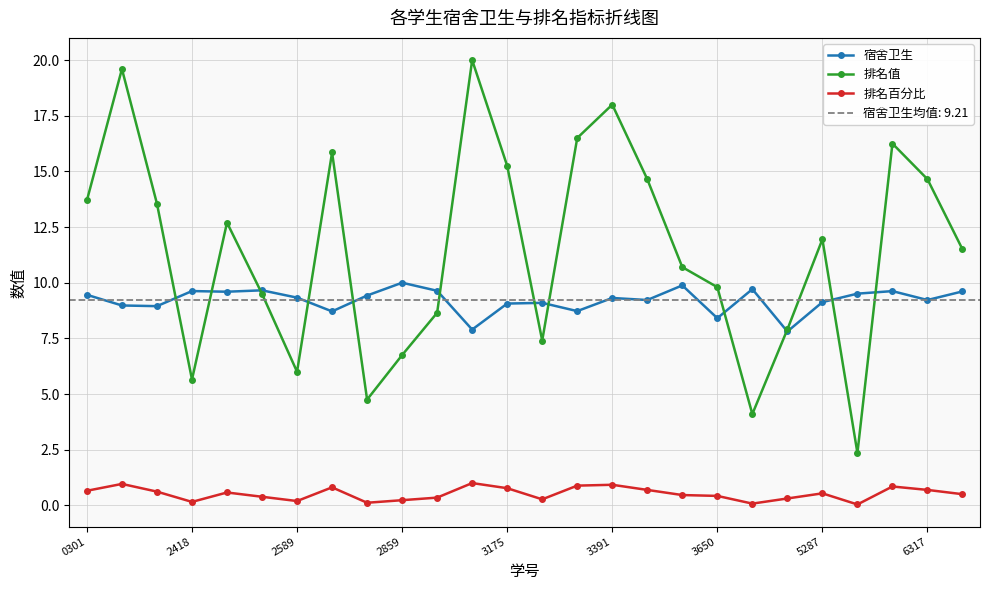

Is this an area chart (filled region under the line)?

No